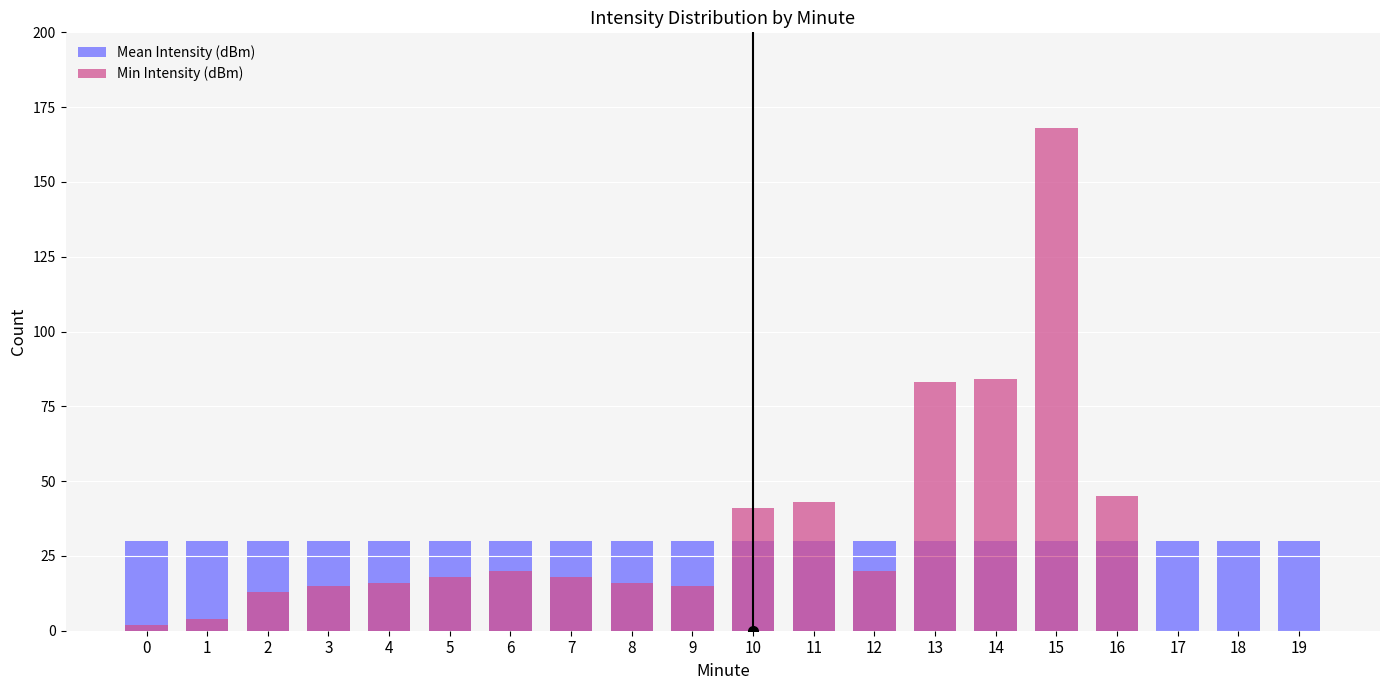

Reading left to right, list all the values displayed in this chart.

Mean Intensity (dBm): 30	30	30	30	30	30	30	30	30	30	30	30	30	30	30	30	30	30	30	30
Min Intensity (dBm): 2	4	13	15	16	18	20	18	16	15	41	43	20	83	84	168	45	0	0	0